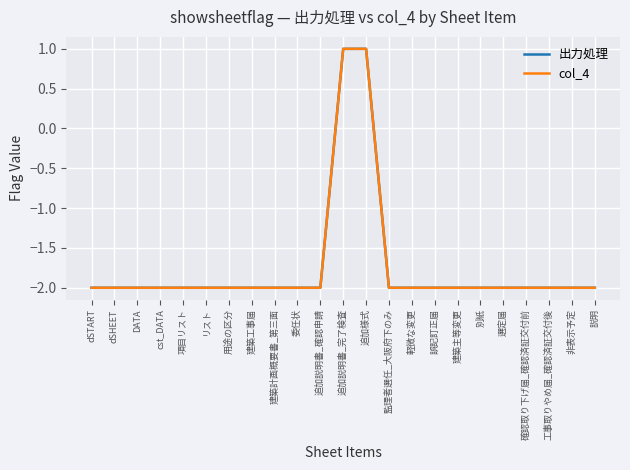

True or false: 出力処理 and col_4 cross at least once.

False